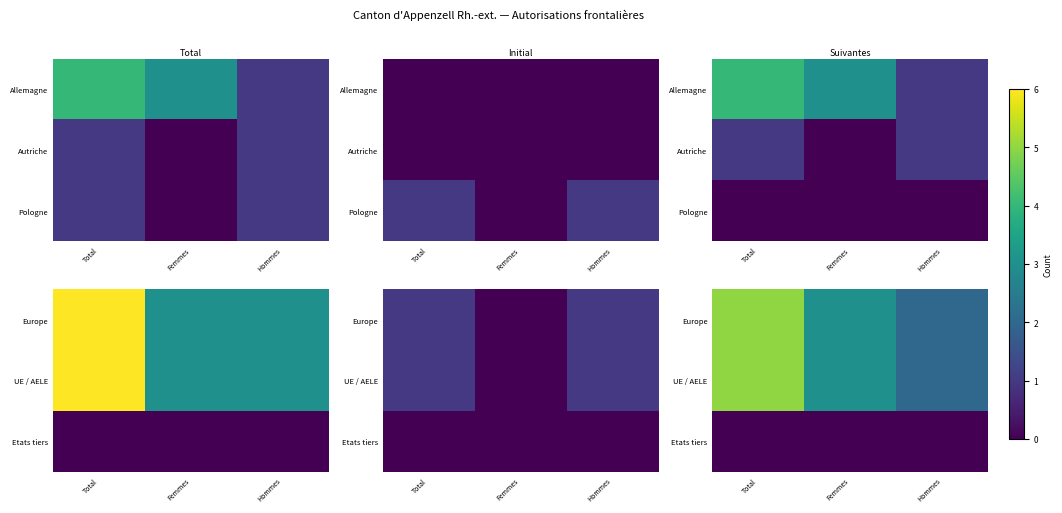

What is the sum of the Europe values at Hommes and Femmes?

5